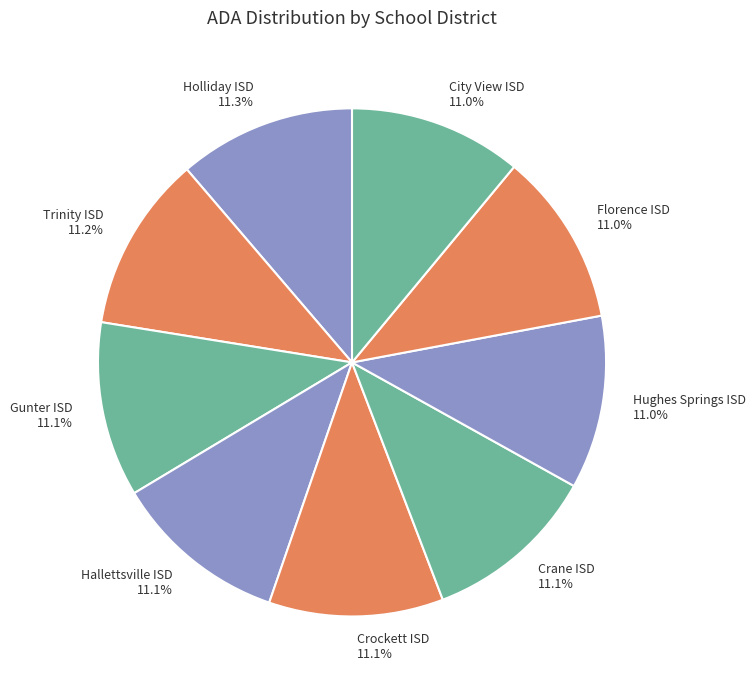

To the nearest percent, what percentage of the pie is Florence ISD?

11%